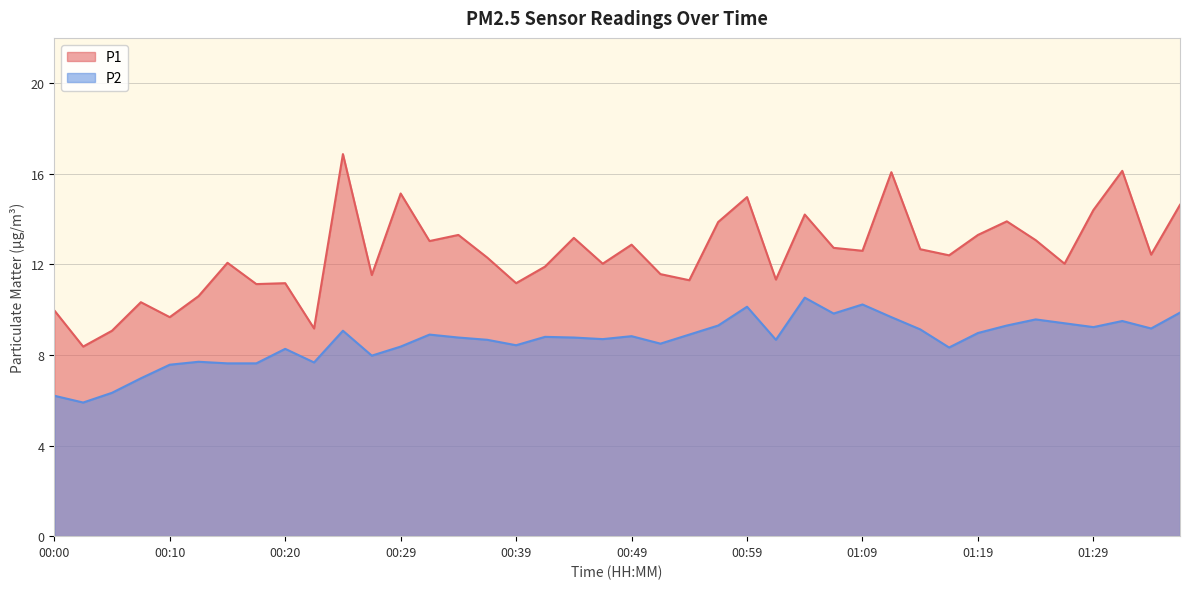

What is the value of the P2 point at the 16th from the left?

8.7